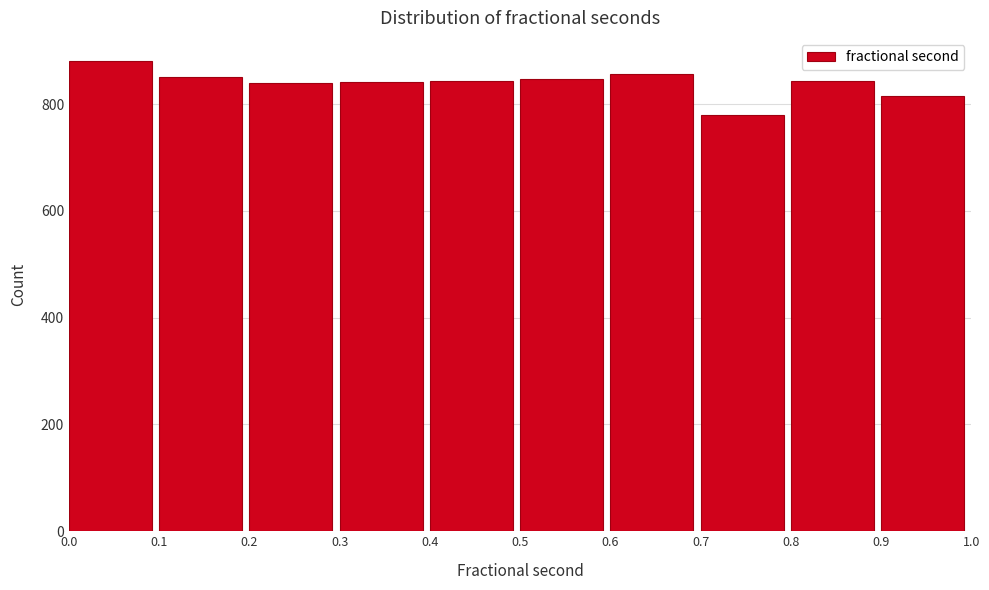

Over which range of the x-axis is the bar tallest?

0.0 to 0.1